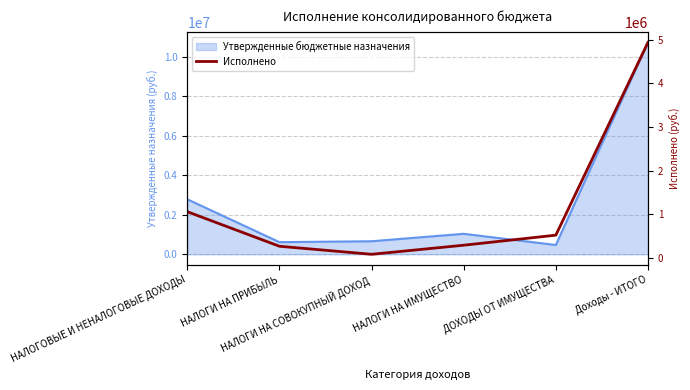

At which category does the chart reach its peak across all series?

Доходы - ИТОГО